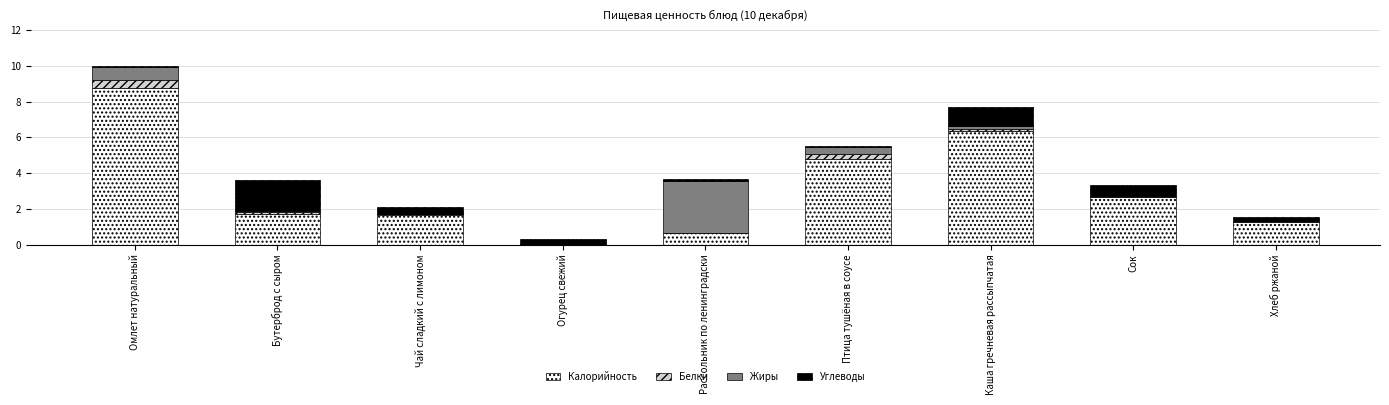

What is the maximum value for Калорийность?

8.7